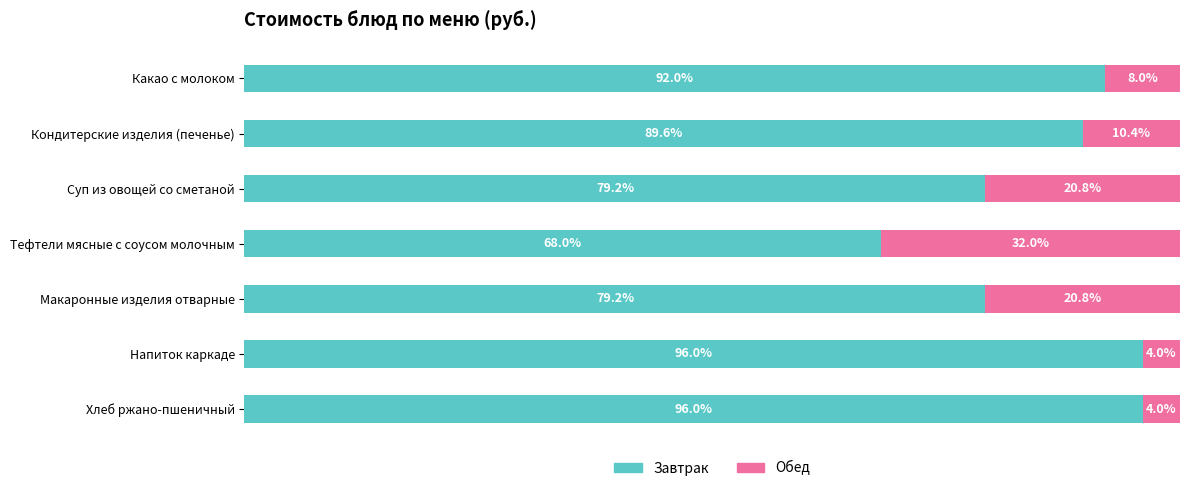

Rank the categories by Обед value from highest to lowest.

Тефтели мясные с соусом молочным, Суп из овощей со сметаной, Макаронные изделия отварные, Кондитерские изделия (печенье), Какао с молоком, Напиток каркаде, Хлеб ржано-пшеничный